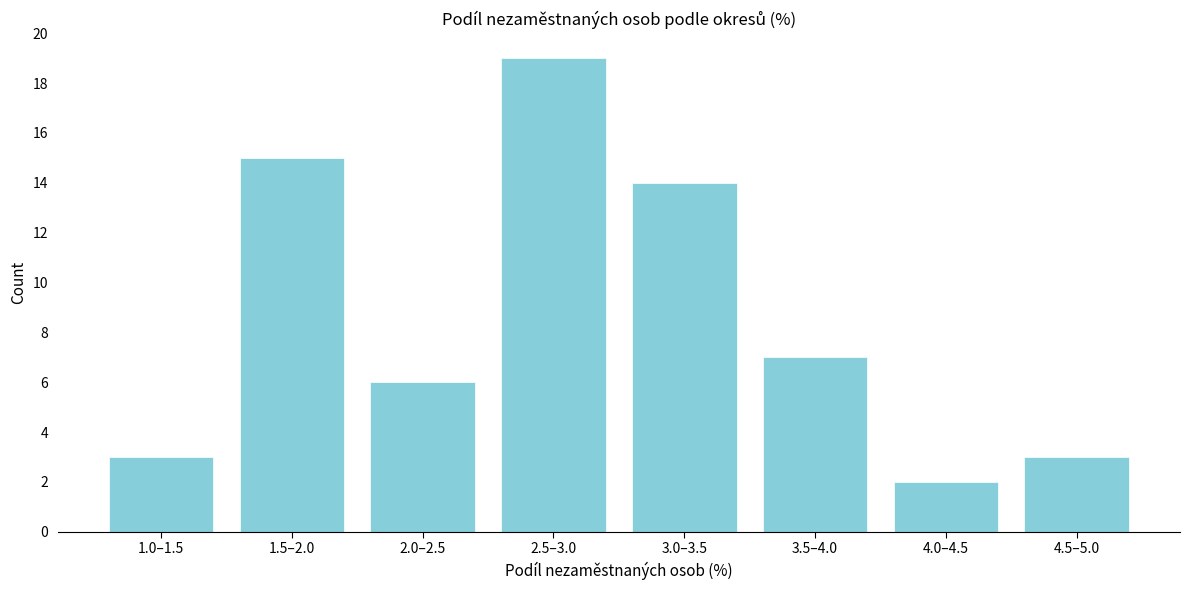

Reading right to left, extract all data points from this chart.

3	2	7	14	19	6	15	3